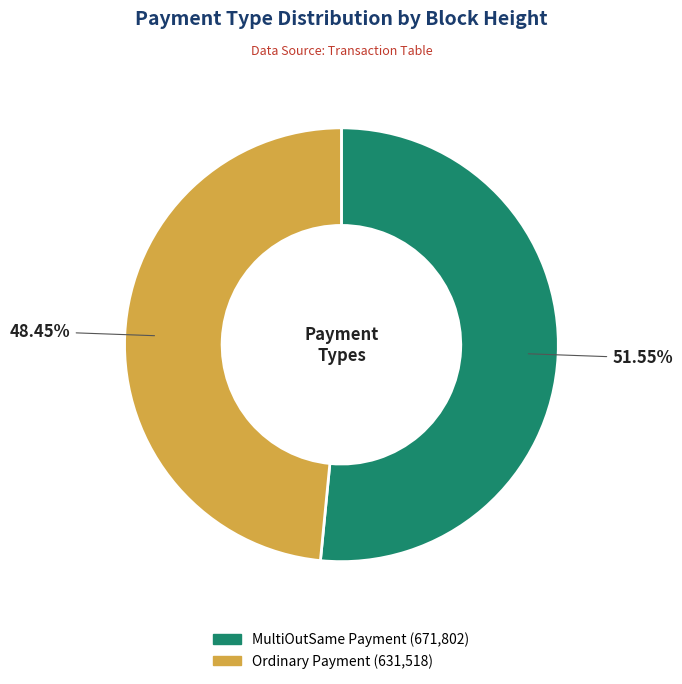

Is there a majority slice in this chart?

Yes